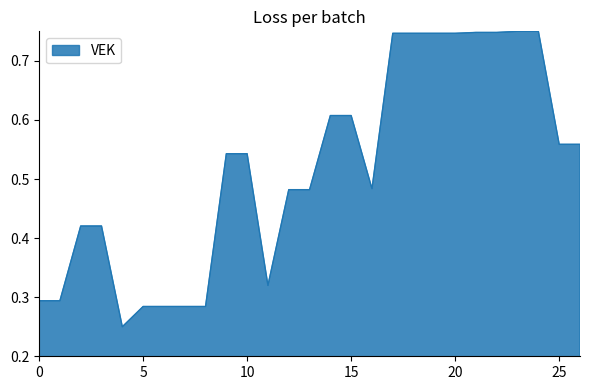

The chart shows a value of 0.8 at 10. True or false?

False